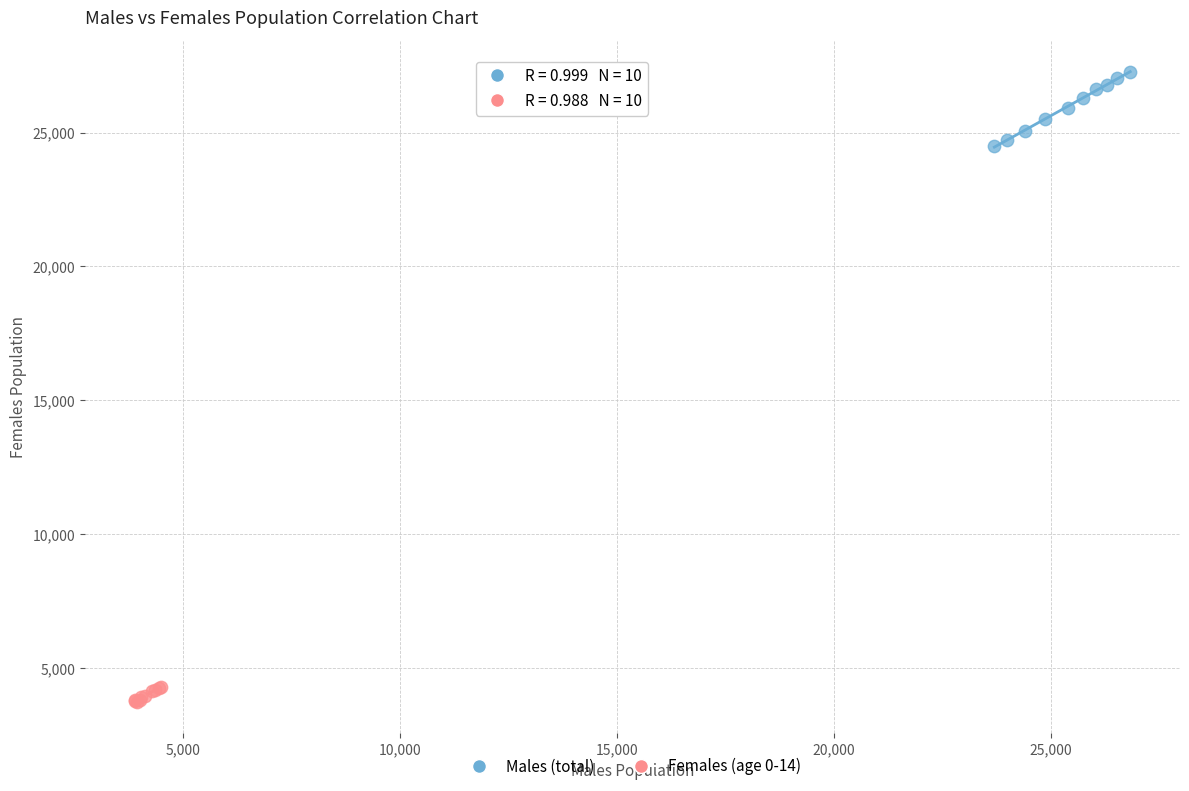

Which series reaches the minimum Y coordinate?

Females (age 0-14)